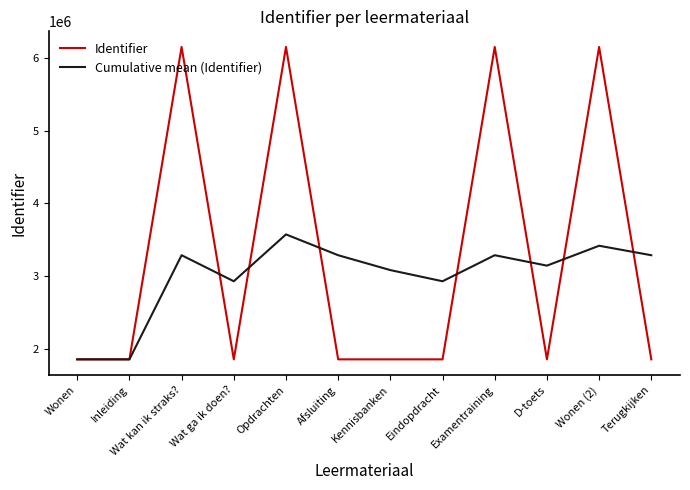

What is the difference between the maximum and minimum values in the Identifier series?

4297582.0